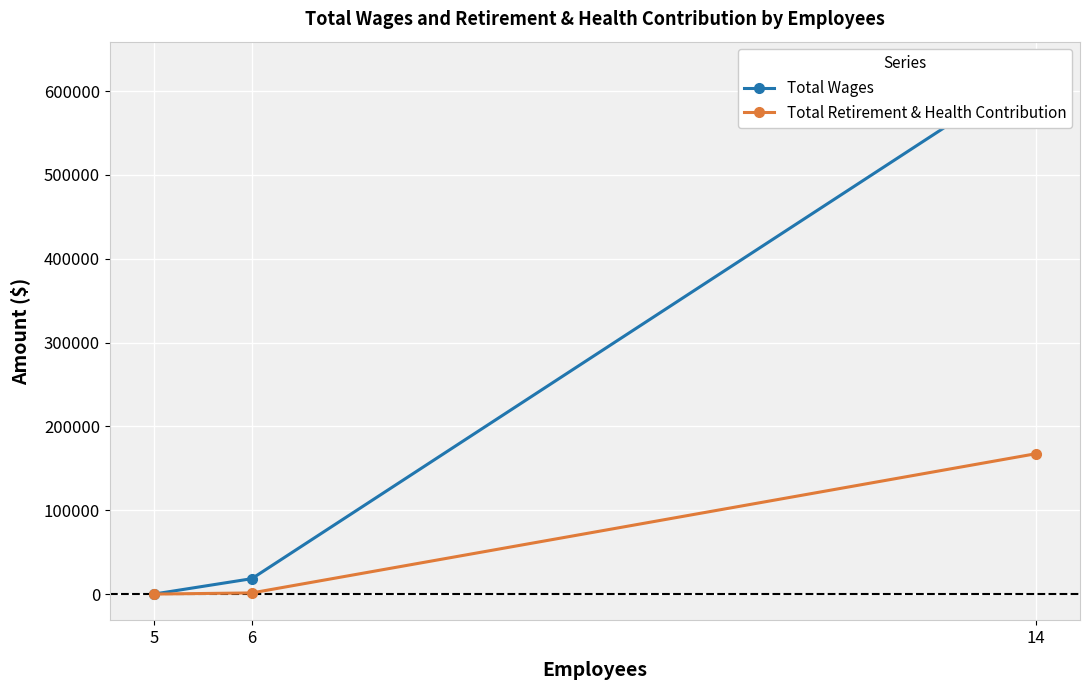

What is the average value of the Total Wages series?

215350